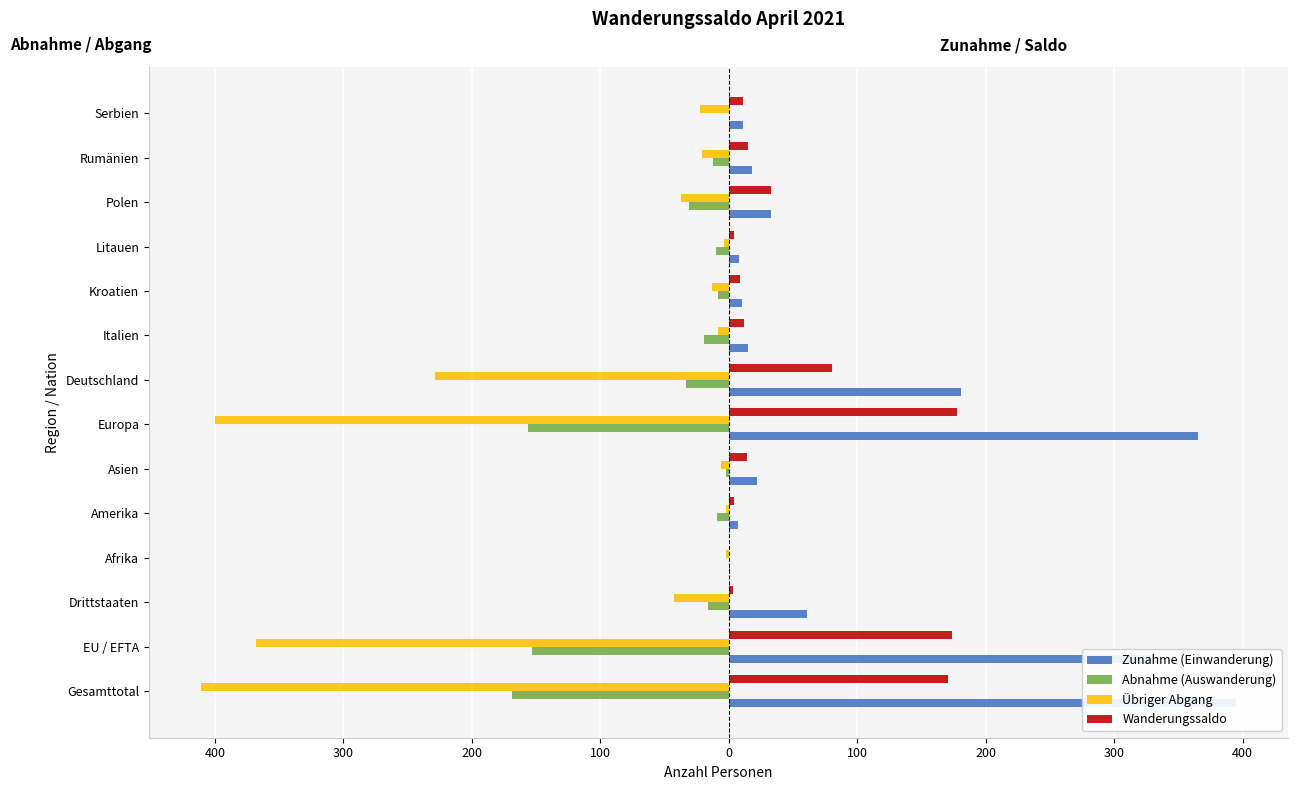

Between Italien and Rumänien, which series saw the biggest shift?

Übriger Abgang